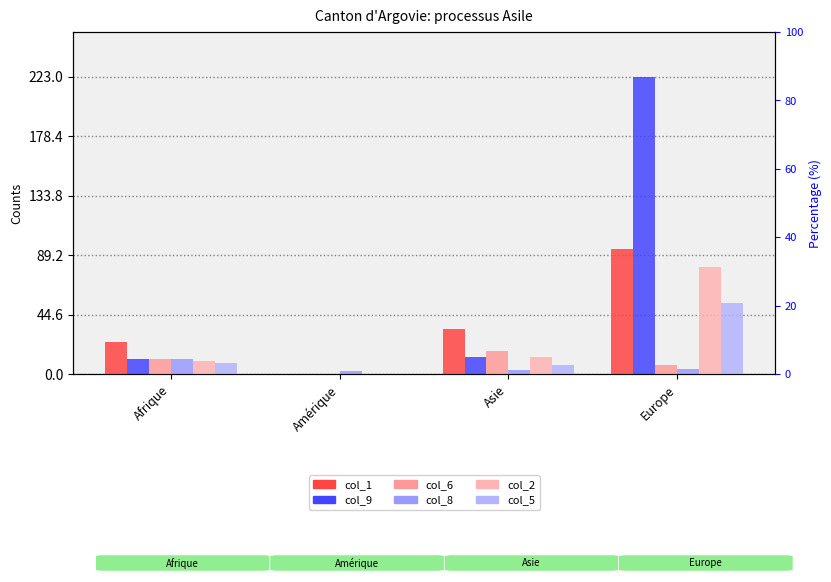

How many bars are there in total?

24